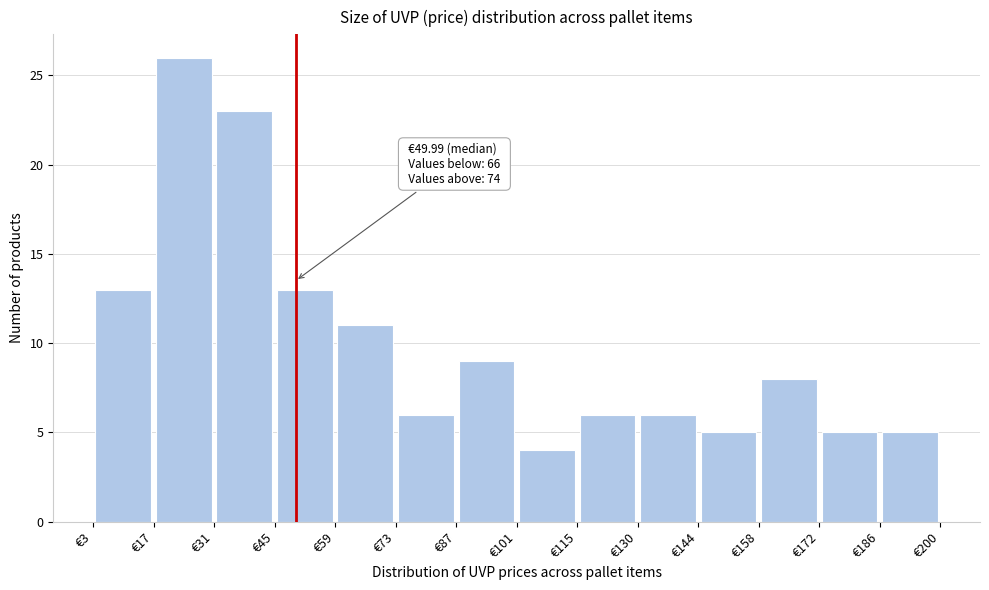

Over which range of the x-axis is the bar tallest?

16 to 30